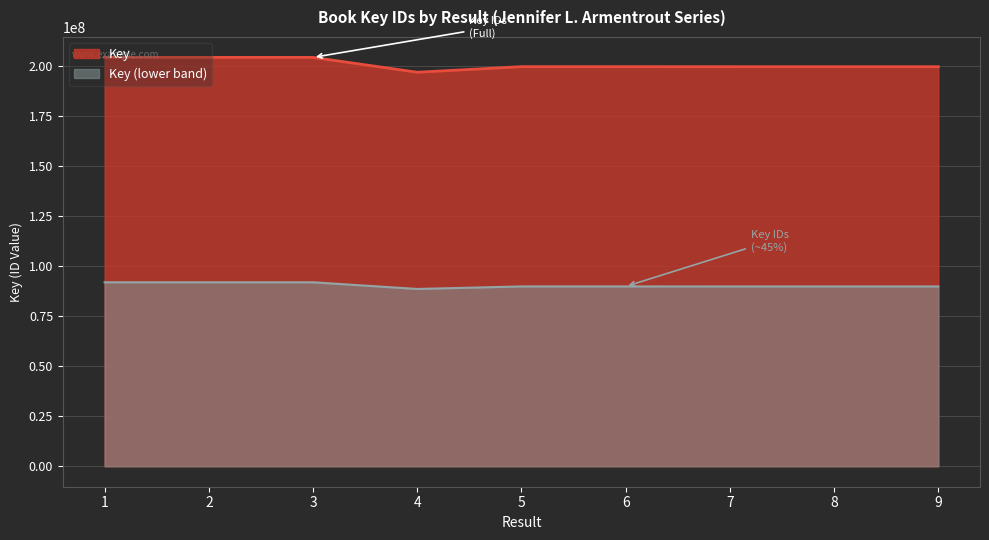

Between 5 and 2, which is larger?

2